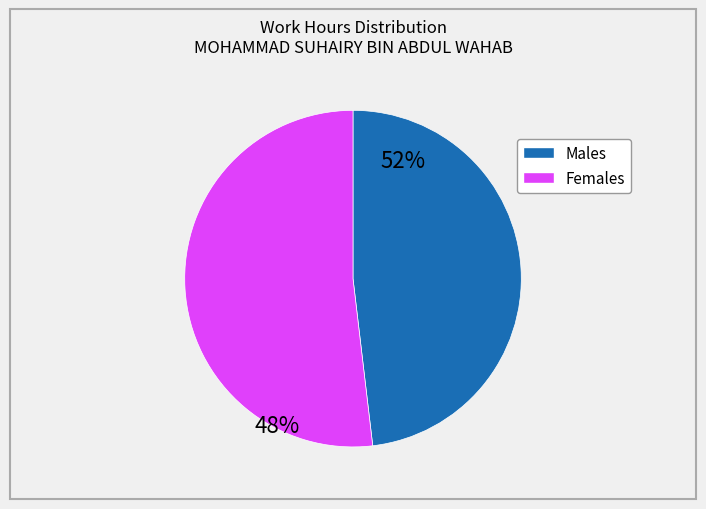

How many slices are in this pie chart?

2